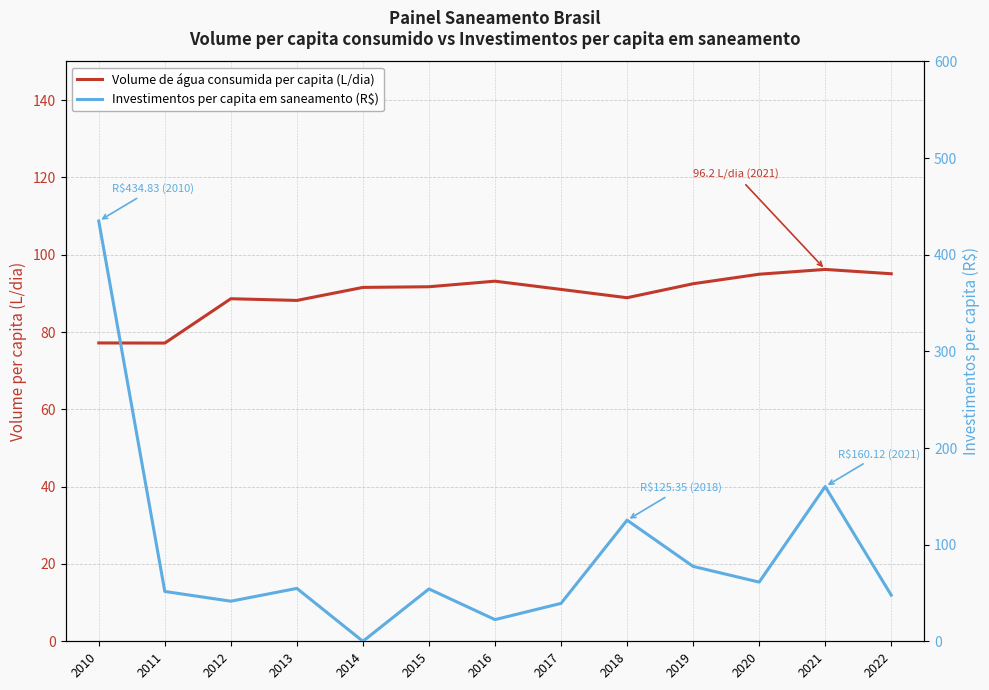

Which label corresponds to the largest value in the chart?

2010